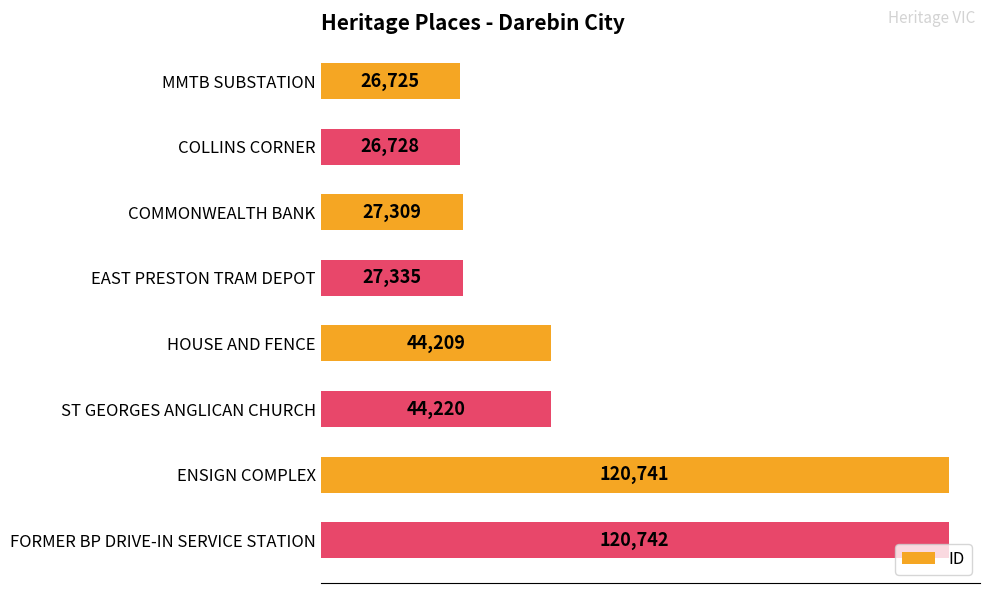

Rank the categories by value from highest to lowest.

FORMER BP DRIVE-IN SERVICE STATION, ENSIGN COMPLEX, ST GEORGES ANGLICAN CHURCH, HOUSE AND FENCE, EAST PRESTON TRAM DEPOT, COMMONWEALTH BANK, COLLINS CORNER, MMTB SUBSTATION